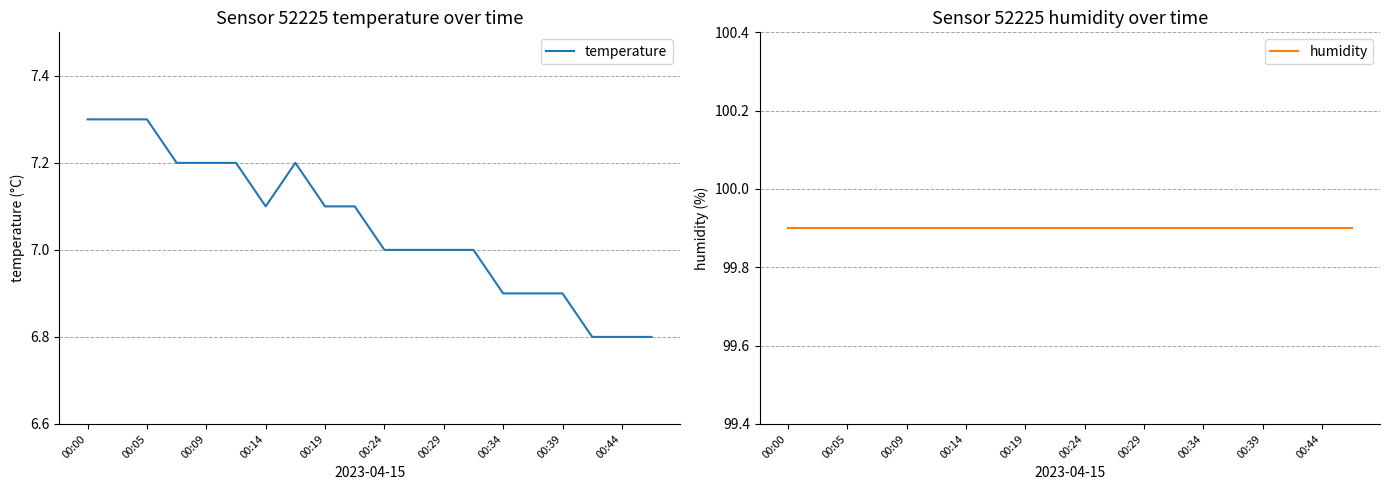

What is the sum of all temperature values?

141.1